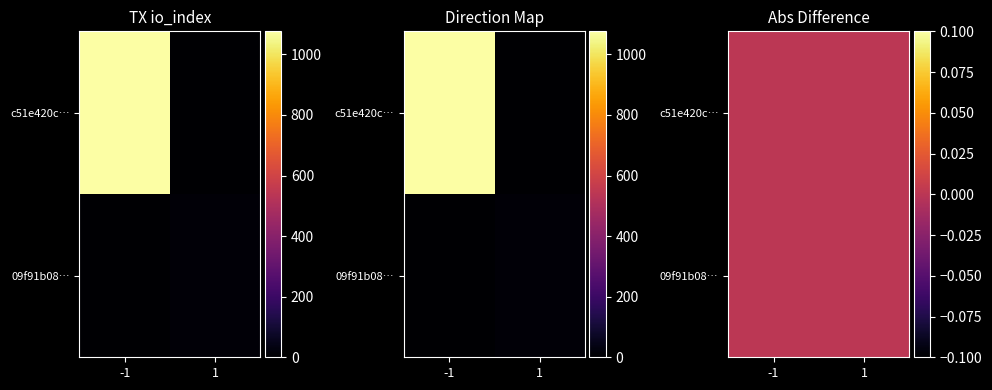

Rank the series at io_index from highest to lowest value.

c51e420c5a3cc6533fa68b12260df906ff460e3, 09f91b08f1ca37b111a599fabb3bb07a6e3eed1